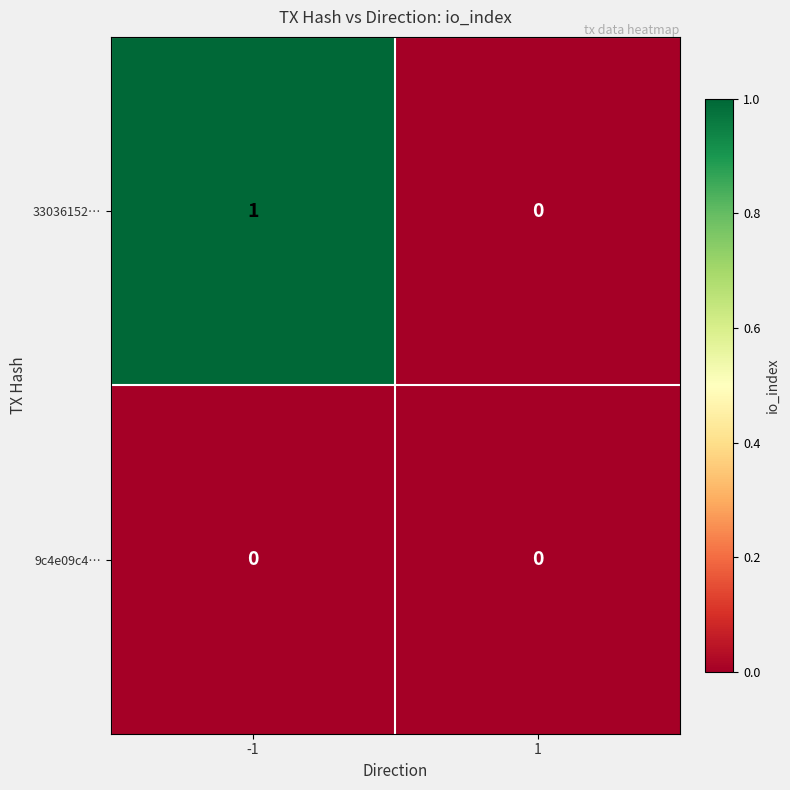

Is it true that 33036152… equals 0 at -1?

False